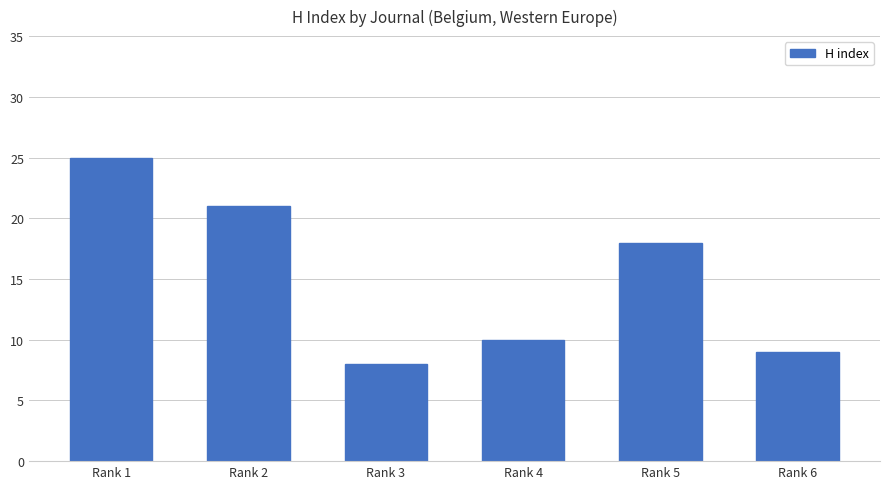

Reading left to right, transcribe all the data shown in this chart.

25	21	8	10	18	9